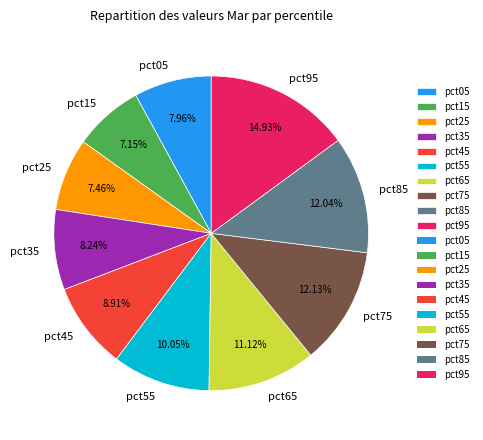

What percentage do pct15 and pct95 together represent?

22.1%